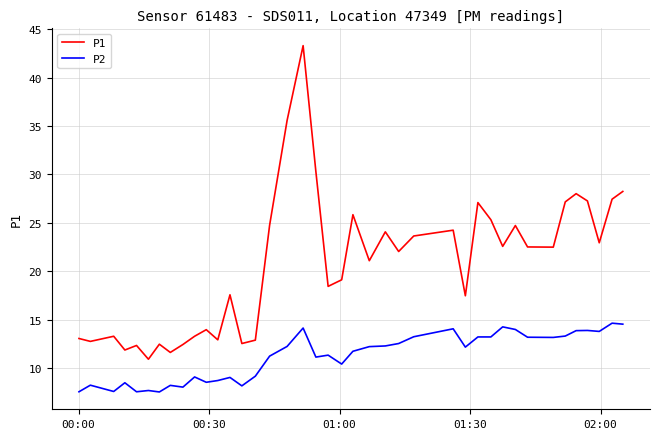

Which series has the largest total across all categories?

P1